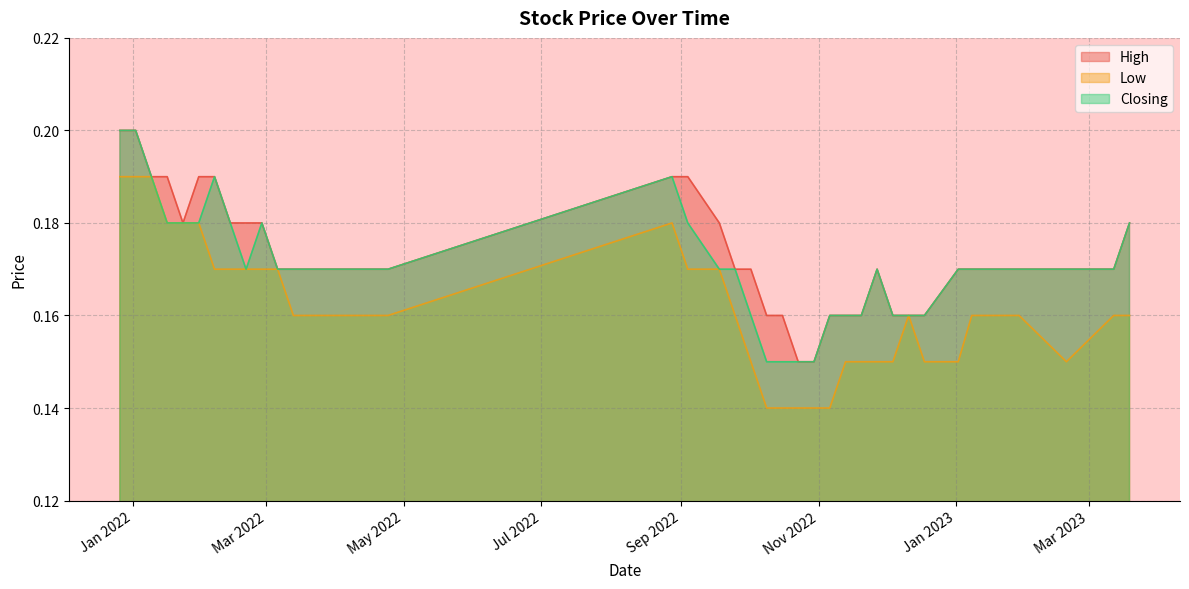

Does the chart display data point markers on the line(s)?

No